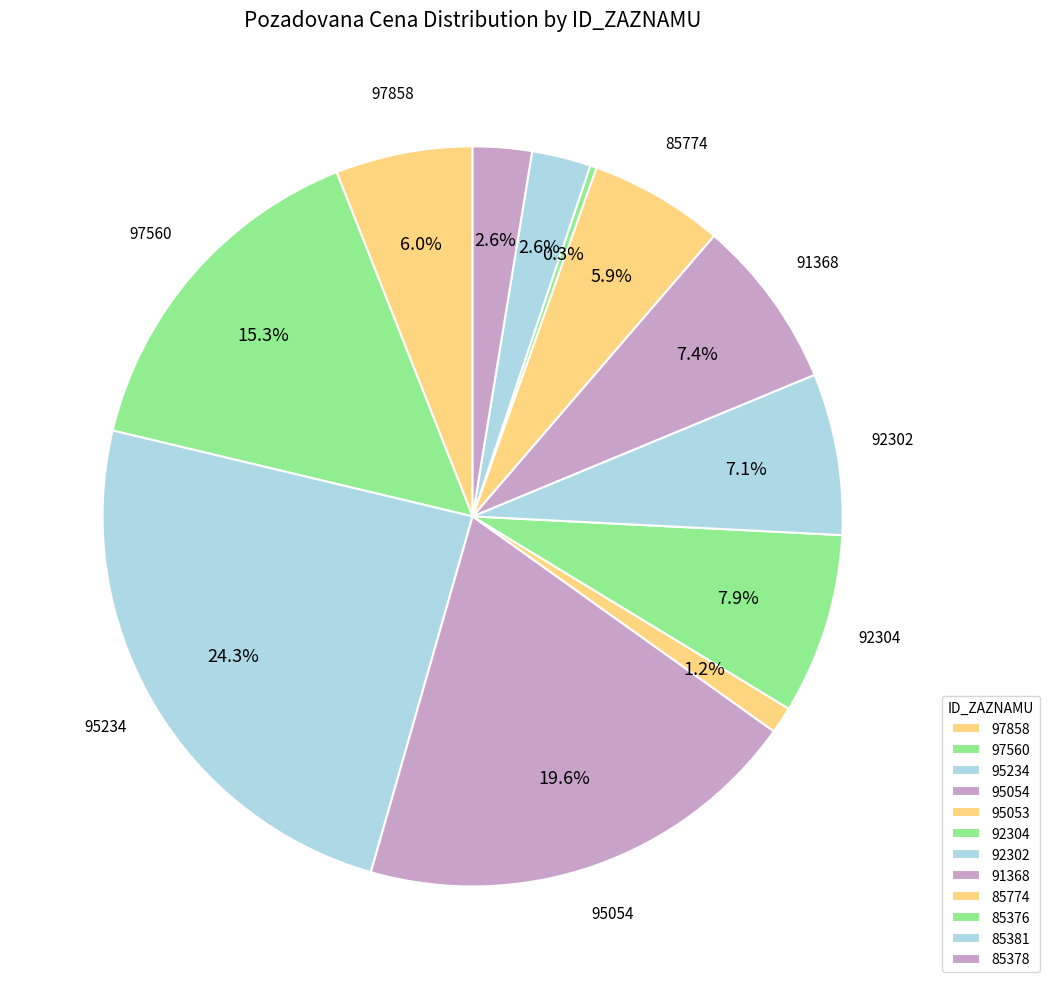

To the nearest percent, what is the difference between the largest and smallest slice percentages?

24%